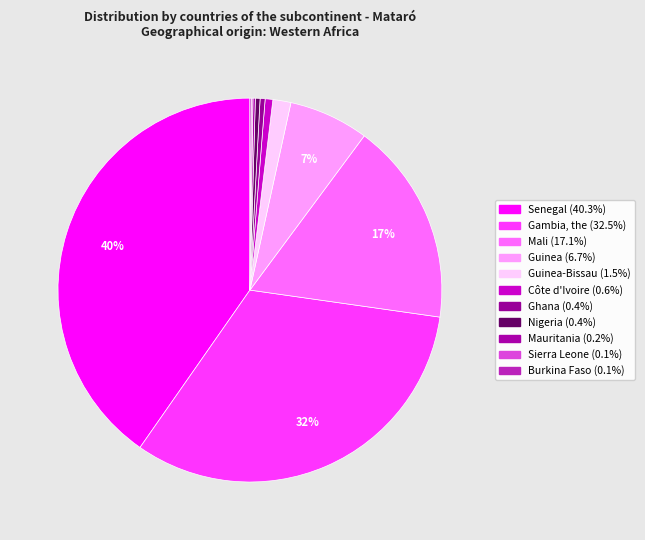

Rank the categories by value from lowest to highest.

Burkina Faso, Sierra Leone, Mauritania, Nigeria, Ghana, Côte d'Ivoire, Guinea-Bissau, Guinea, Mali, Gambia, the, Senegal